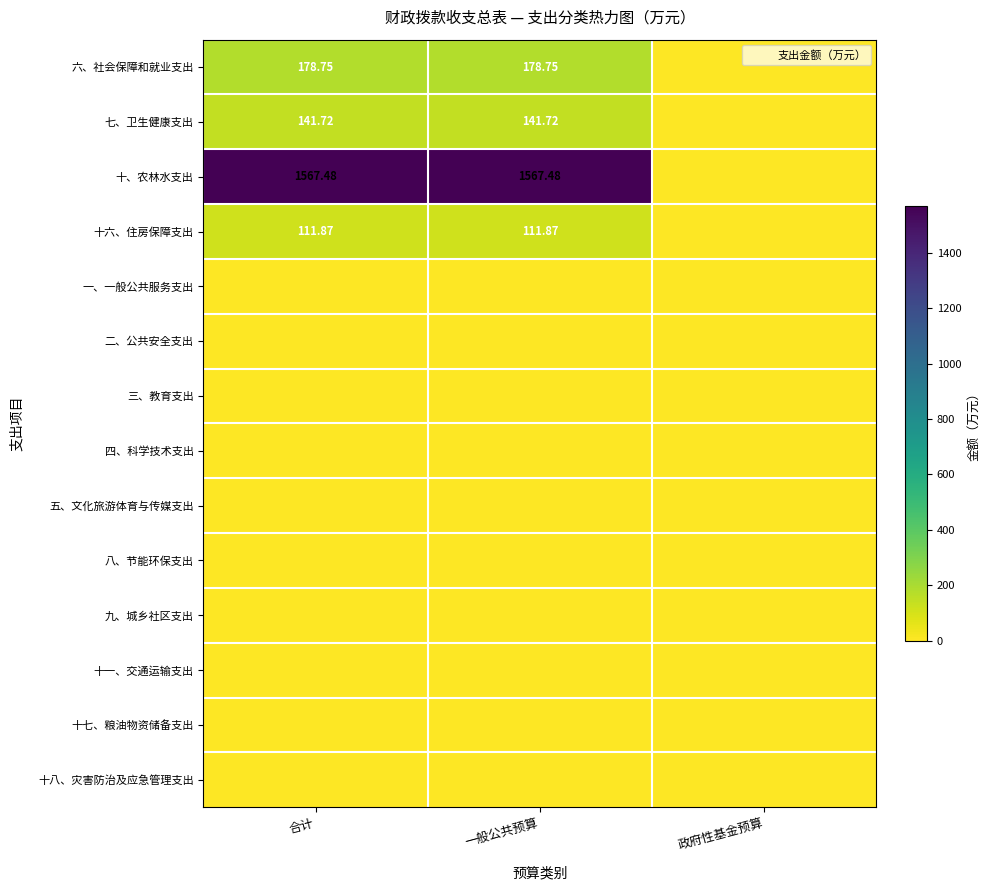

Is the value of 十六、住房保障支出 at 政府性基金预算 greater than the value of 八、节能环保支出 at 一般公共预算?

No